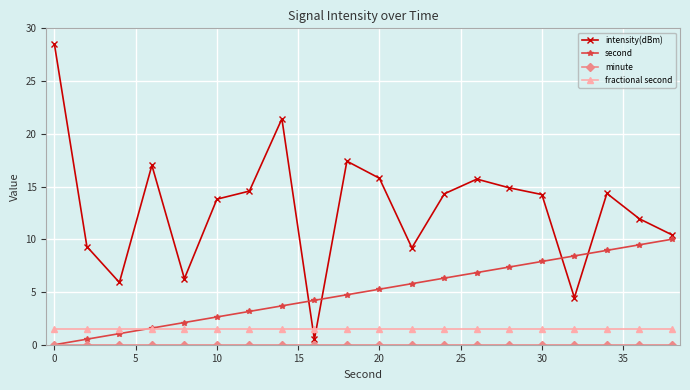

What is the value of the intensity(dBm) point at the 10th from the left?

17.4